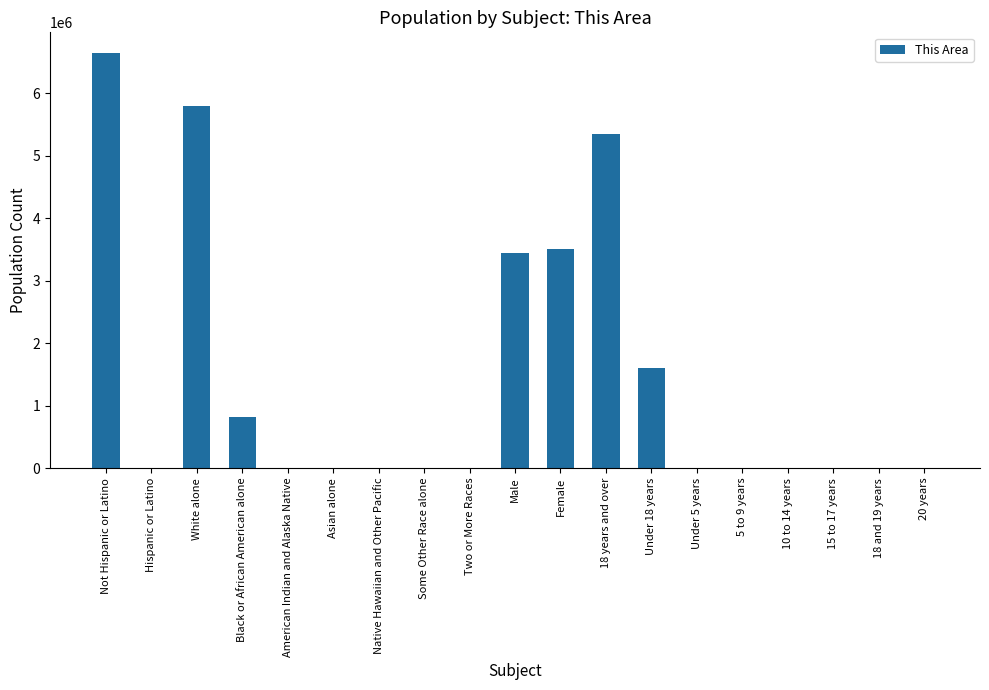

How many categories are shown in the chart?

19